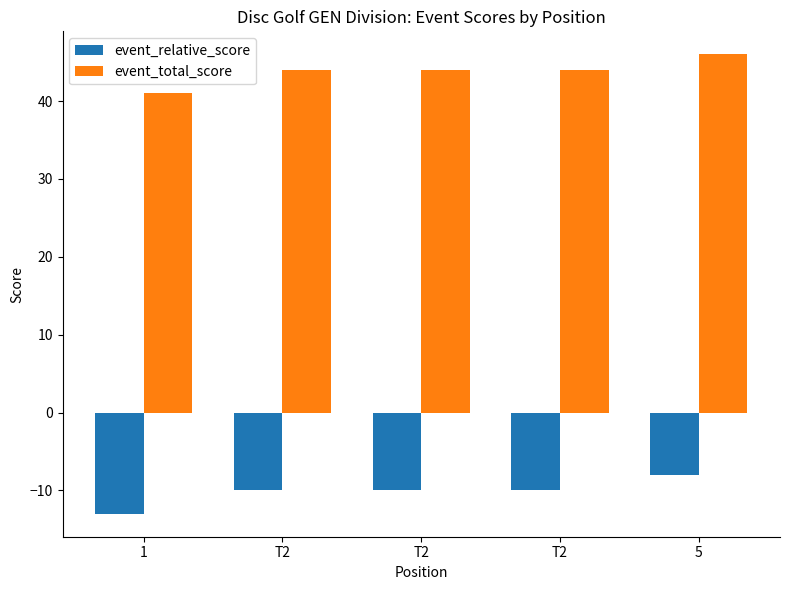

Between 1 and T2, which series saw the biggest shift?

event_relative_score